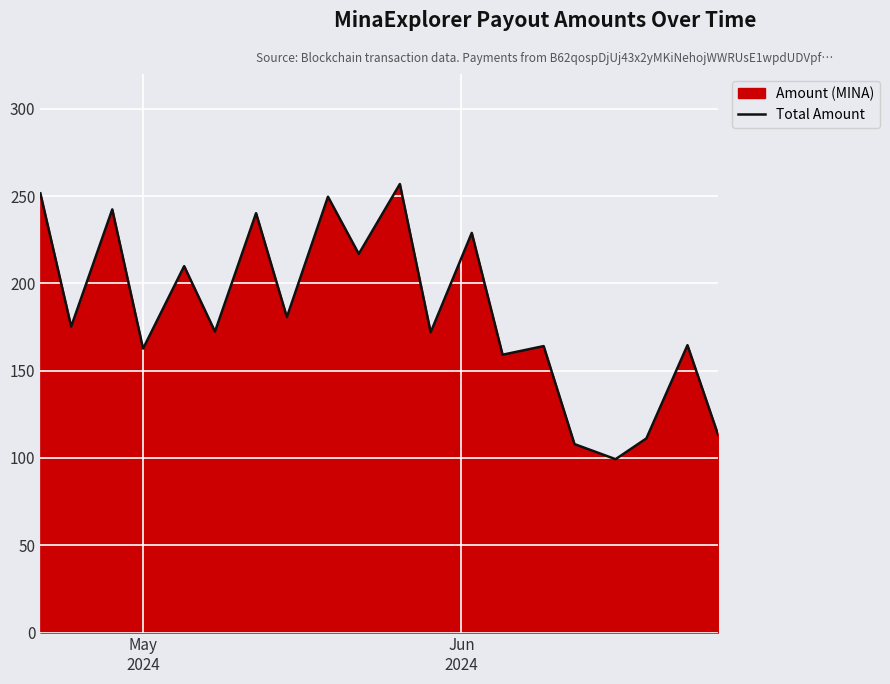

What is the minimum value shown in the chart?

99.3